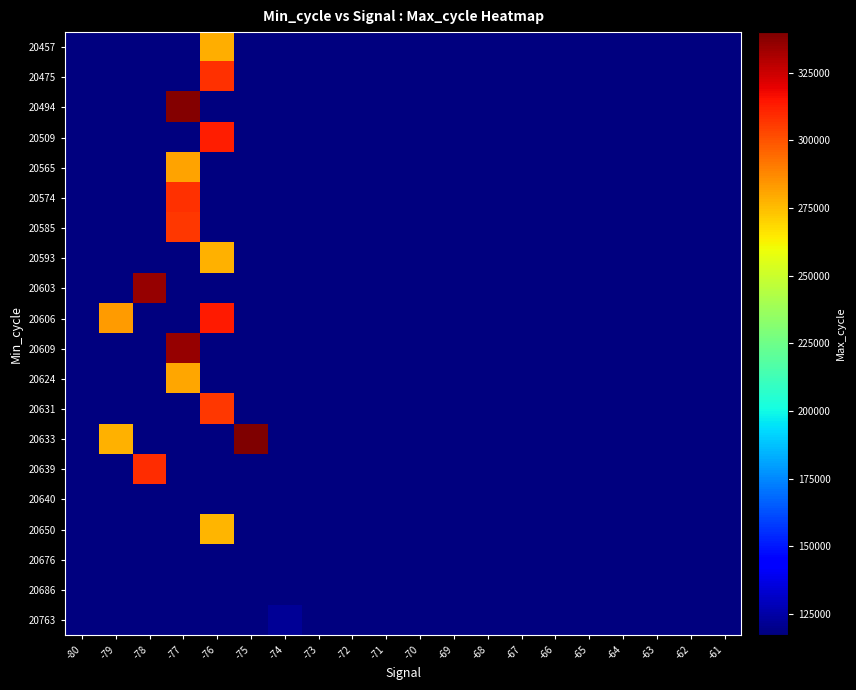

Reading right to left, what are all the values shown in this chart?

20457: -61=117208	-62=117208	-63=117208	-64=117208	-65=117208	-66=117208	-67=117208	-68=117208	-69=117208	-70=117208	-71=117208	-72=117208	-73=117208	-74=117208	-75=117208	-76=278614	-77=117208	-78=117208	-79=117208	-80=117208
20475: -61=117208	-62=117208	-63=117208	-64=117208	-65=117208	-66=117208	-67=117208	-68=117208	-69=117208	-70=117208	-71=117208	-72=117208	-73=117208	-74=117208	-75=117208	-76=308675	-77=117208	-78=117208	-79=117208	-80=117208
20494: -61=117208	-62=117208	-63=117208	-64=117208	-65=117208	-66=117208	-67=117208	-68=117208	-69=117208	-70=117208	-71=117208	-72=117208	-73=117208	-74=117208	-75=117208	-76=117208	-77=338285	-78=117208	-79=117208	-80=117208
20509: -61=117208	-62=117208	-63=117208	-64=117208	-65=117208	-66=117208	-67=117208	-68=117208	-69=117208	-70=117208	-71=117208	-72=117208	-73=117208	-74=117208	-75=117208	-76=312666	-77=117208	-78=117208	-79=117208	-80=117208
20565: -61=117208	-62=117208	-63=117208	-64=117208	-65=117208	-66=117208	-67=117208	-68=117208	-69=117208	-70=117208	-71=117208	-72=117208	-73=117208	-74=117208	-75=117208	-76=117208	-77=280957	-78=117208	-79=117208	-80=117208
20574: -61=117208	-62=117208	-63=117208	-64=117208	-65=117208	-66=117208	-67=117208	-68=117208	-69=117208	-70=117208	-71=117208	-72=117208	-73=117208	-74=117208	-75=117208	-76=117208	-77=307988	-78=117208	-79=117208	-80=117208
20585: -61=117208	-62=117208	-63=117208	-64=117208	-65=117208	-66=117208	-67=117208	-68=117208	-69=117208	-70=117208	-71=117208	-72=117208	-73=117208	-74=117208	-75=117208	-76=117208	-77=306488	-78=117208	-79=117208	-80=117208
20593: -61=117208	-62=117208	-63=117208	-64=117208	-65=117208	-66=117208	-67=117208	-68=117208	-69=117208	-70=117208	-71=117208	-72=117208	-73=117208	-74=117208	-75=117208	-76=277859	-77=117208	-78=117208	-79=117208	-80=117208
20603: -61=117208	-62=117208	-63=117208	-64=117208	-65=117208	-66=117208	-67=117208	-68=117208	-69=117208	-70=117208	-71=117208	-72=117208	-73=117208	-74=117208	-75=117208	-76=117208	-77=117208	-78=335653	-79=117208	-80=117208
20606: -61=117208	-62=117208	-63=117208	-64=117208	-65=117208	-66=117208	-67=117208	-68=117208	-69=117208	-70=117208	-71=117208	-72=117208	-73=117208	-74=117208	-75=117208	-76=313175	-77=117208	-78=117208	-79=282756	-80=117208
20609: -61=117208	-62=117208	-63=117208	-64=117208	-65=117208	-66=117208	-67=117208	-68=117208	-69=117208	-70=117208	-71=117208	-72=117208	-73=117208	-74=117208	-75=117208	-76=117208	-77=335617	-78=117208	-79=117208	-80=117208
20624: -61=117208	-62=117208	-63=117208	-64=117208	-65=117208	-66=117208	-67=117208	-68=117208	-69=117208	-70=117208	-71=117208	-72=117208	-73=117208	-74=117208	-75=117208	-76=117208	-77=280696	-78=117208	-79=117208	-80=117208
20631: -61=117208	-62=117208	-63=117208	-64=117208	-65=117208	-66=117208	-67=117208	-68=117208	-69=117208	-70=117208	-71=117208	-72=117208	-73=117208	-74=117208	-75=117208	-76=306256	-77=117208	-78=117208	-79=117208	-80=117208
20633: -61=117208	-62=117208	-63=117208	-64=117208	-65=117208	-66=117208	-67=117208	-68=117208	-69=117208	-70=117208	-71=117208	-72=117208	-73=117208	-74=117208	-75=340015	-76=117208	-77=117208	-78=117208	-79=277701	-80=117208
20639: -61=117208	-62=117208	-63=117208	-64=117208	-65=117208	-66=117208	-67=117208	-68=117208	-69=117208	-70=117208	-71=117208	-72=117208	-73=117208	-74=117208	-75=117208	-76=117208	-77=117208	-78=309097	-79=117208	-80=117208
20640: -61=117208	-62=117208	-63=117208	-64=117208	-65=117208	-66=117208	-67=117208	-68=117208	-69=117208	-70=117208	-71=117208	-72=117208	-73=117208	-74=117208	-75=117208	-76=117208	-77=117208	-78=117208	-79=117208	-80=117812
20650: -61=117208	-62=117208	-63=117208	-64=117208	-65=117208	-66=117208	-67=117208	-68=117208	-69=117208	-70=117208	-71=117208	-72=117208	-73=117208	-74=117208	-75=117208	-76=277130	-77=117208	-78=117208	-79=117208	-80=117208
20676: -61=117208	-62=117208	-63=117208	-64=117208	-65=117208	-66=117208	-67=117208	-68=117208	-69=117208	-70=117208	-71=117208	-72=117208	-73=117208	-74=117208	-75=117208	-76=117208	-77=117208	-78=117208	-79=117208	-80=117208
20686: -61=117208	-62=117208	-63=117208	-64=117208	-65=117208	-66=117208	-67=117208	-68=117208	-69=117208	-70=117208	-71=117208	-72=117208	-73=117208	-74=117208	-75=117208	-76=117208	-77=117686	-78=117208	-79=117208	-80=117208
20763: -61=117208	-62=117208	-63=117208	-64=117208	-65=117208	-66=117208	-67=117208	-68=117208	-69=117208	-70=117208	-71=117208	-72=117208	-73=117208	-74=121667	-75=117208	-76=117208	-77=117208	-78=117208	-79=117208	-80=117208